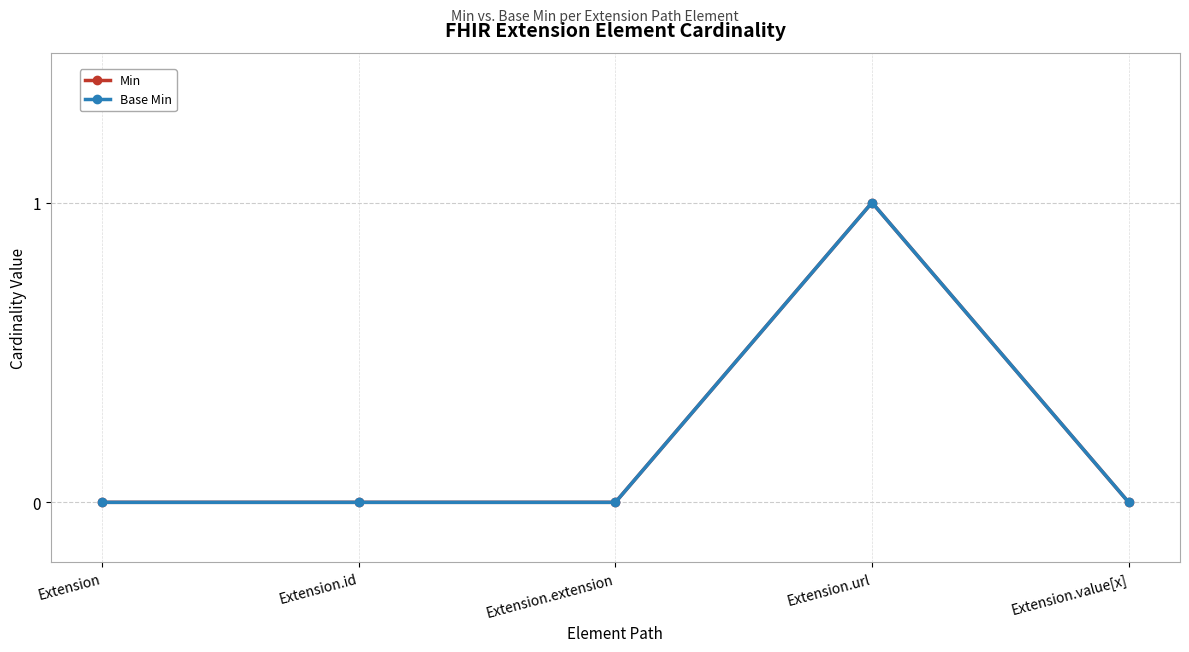

True or false: Min has a value of 0 at Extension.

True